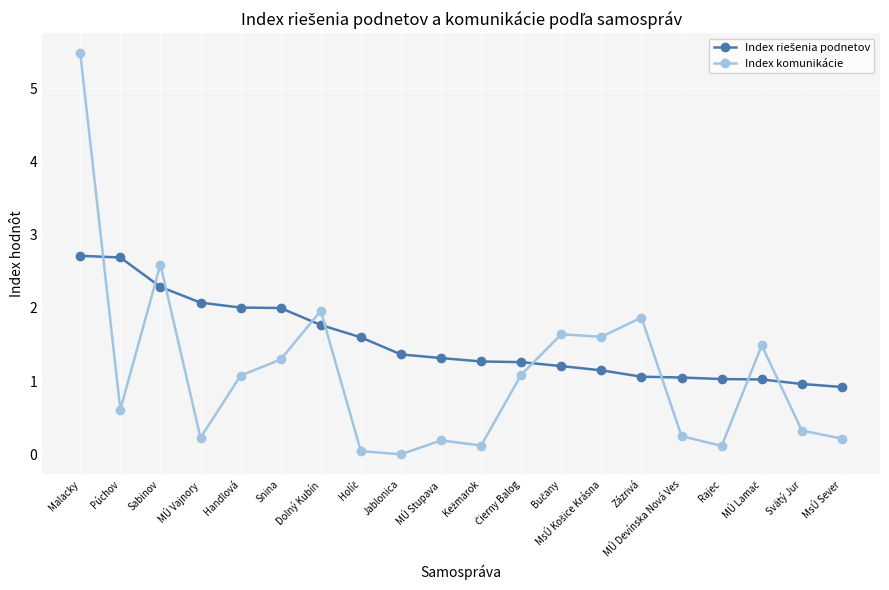

At how many categories does at least one series exceed 0?

20